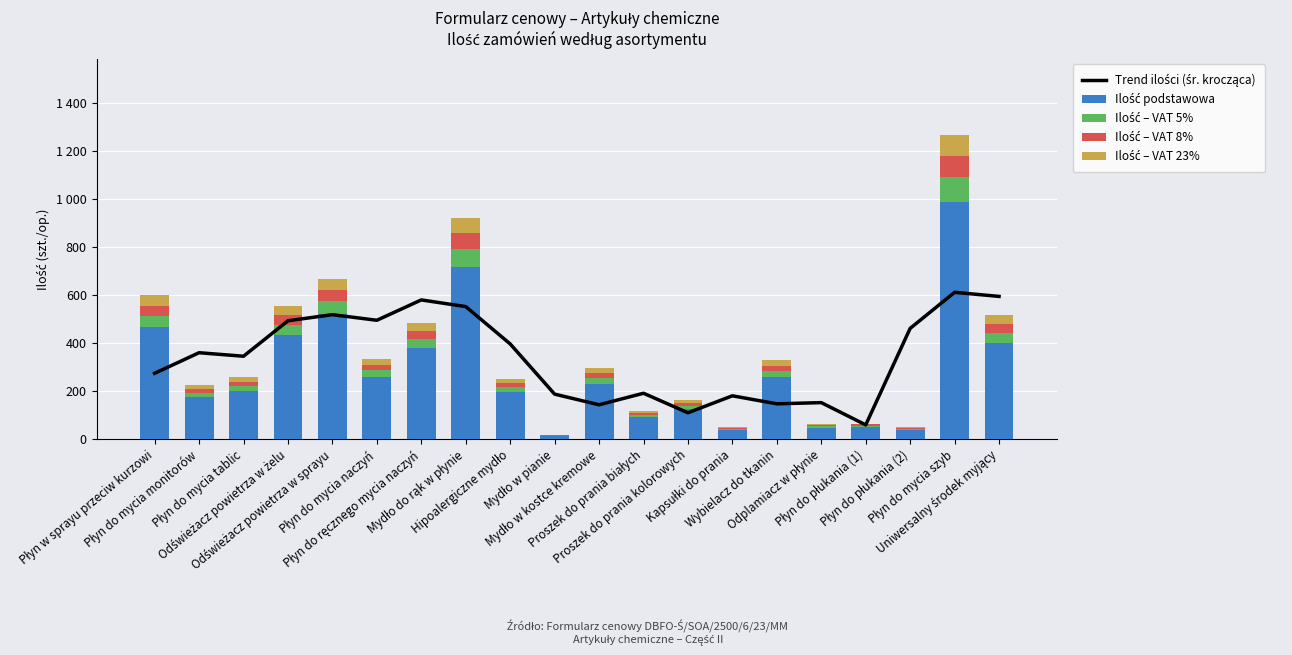

List the series in order of their peak value, lowest first.

Ilość – VAT 8%, Ilość – VAT 23%, Ilość – VAT 5%, Trend ilości (śr. krocząca), Ilość podstawowa